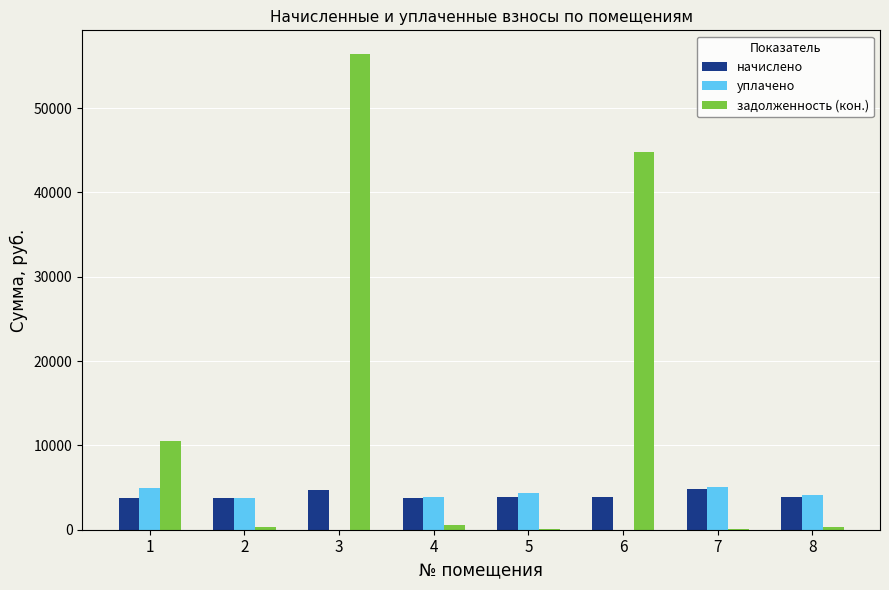

The уплачено series shows 1315.8 at 7. True or false?

False